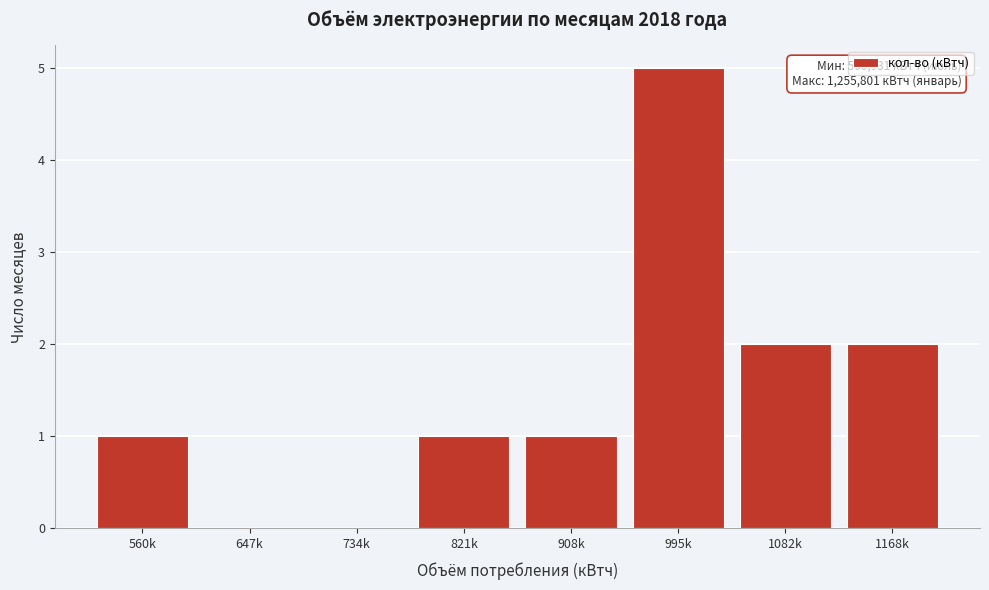

Reading right to left, what are all the values shown in this chart?

1168k=2	1082k=2	995k=5	908k=1	821k=1	734k=0	647k=0	560k=1